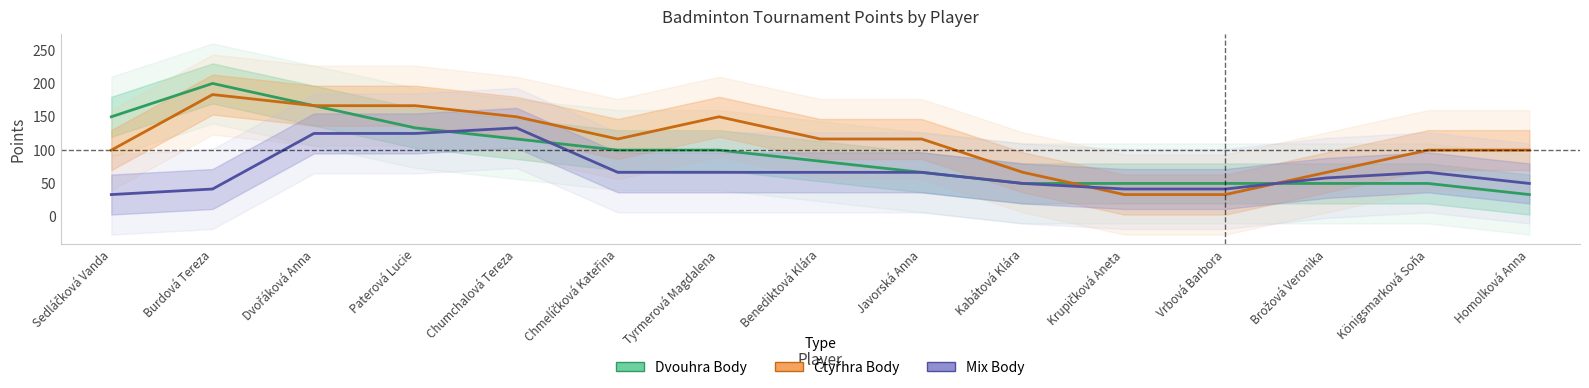

How many lines are shown in the chart?

3